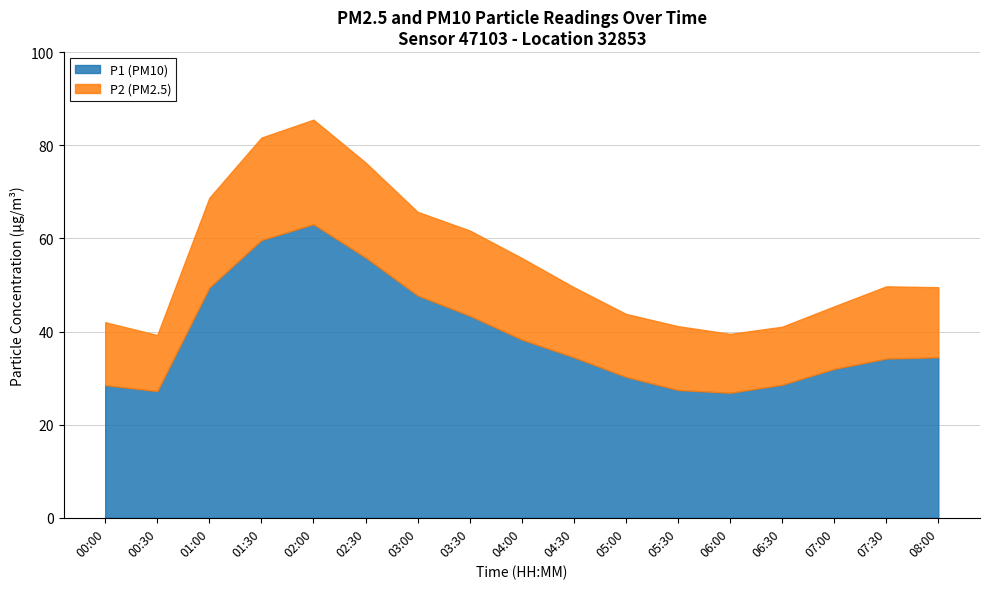

What is the value of the P1 point at the 15th from the left?

32.0